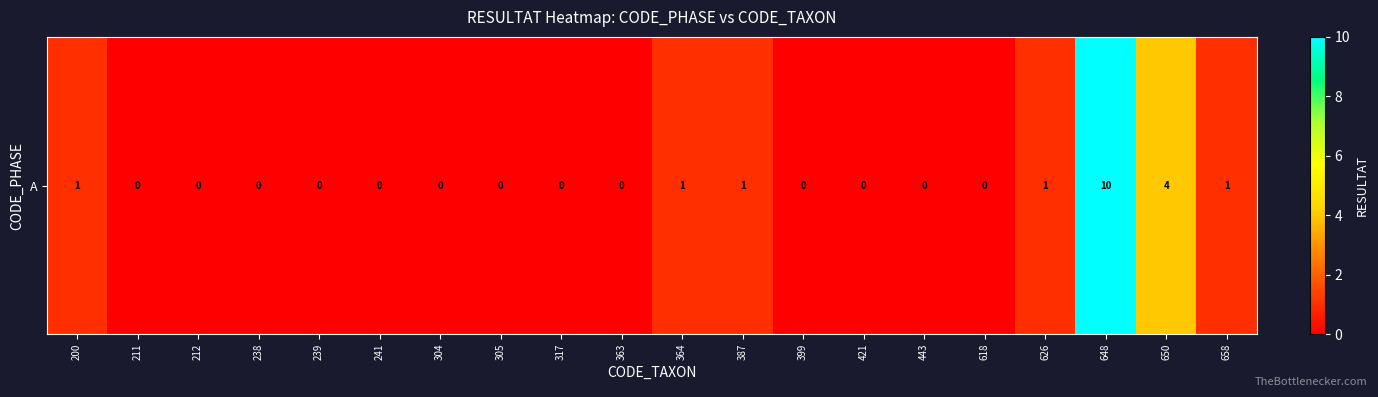

How many values are above zero?

7